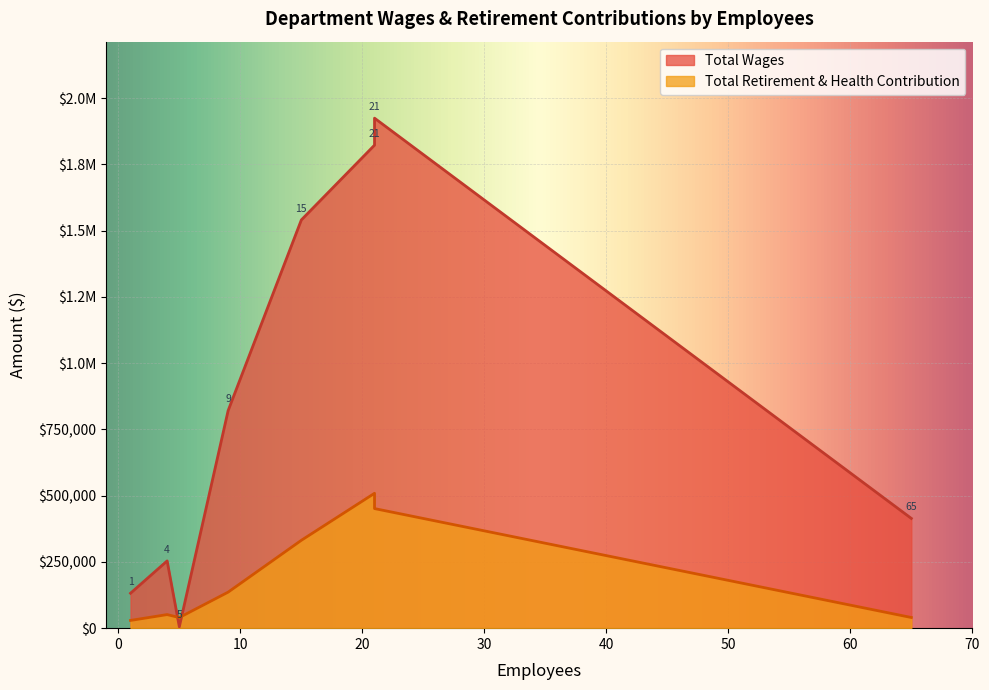

Is it true that Total Retirement & Health Contribution equals 138992 at FD Fire Dept.?

False